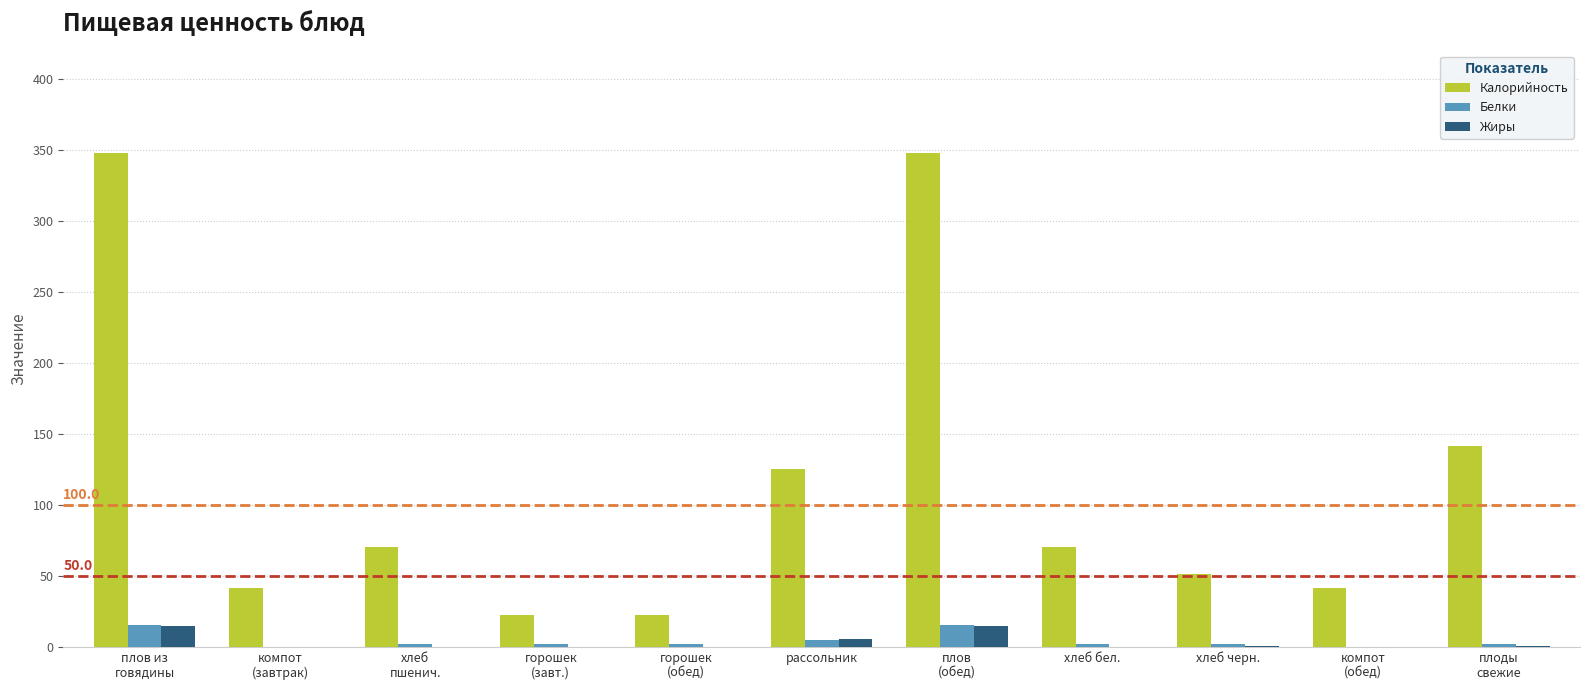

What is the highest value of the Белки series?

15.3